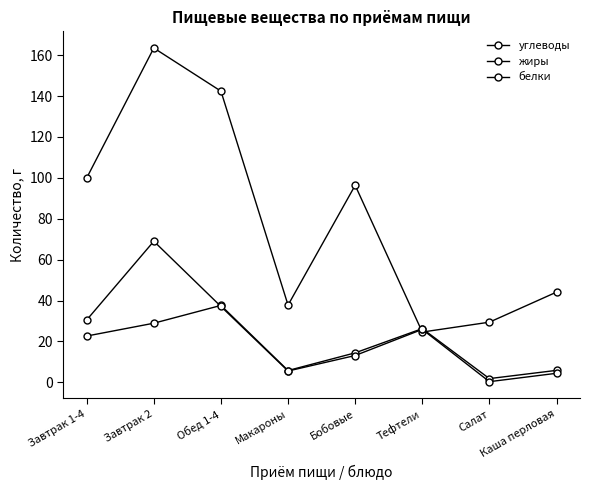

The углеводы series shows 6.3 at Салат. True or false?

False